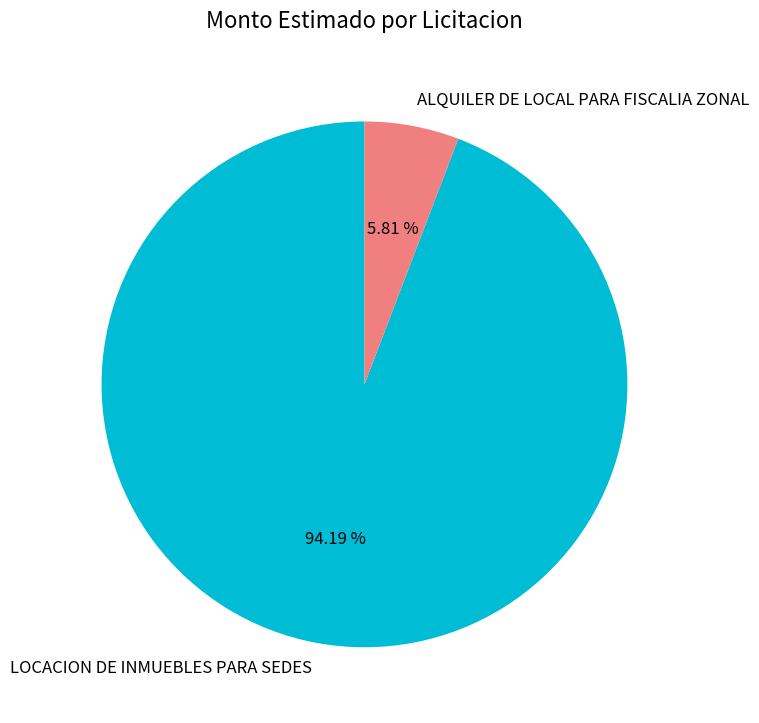

True or false: ALQUILER DE LOCAL PARA FISCALIA ZONAL accounts for 16% of the total.

False